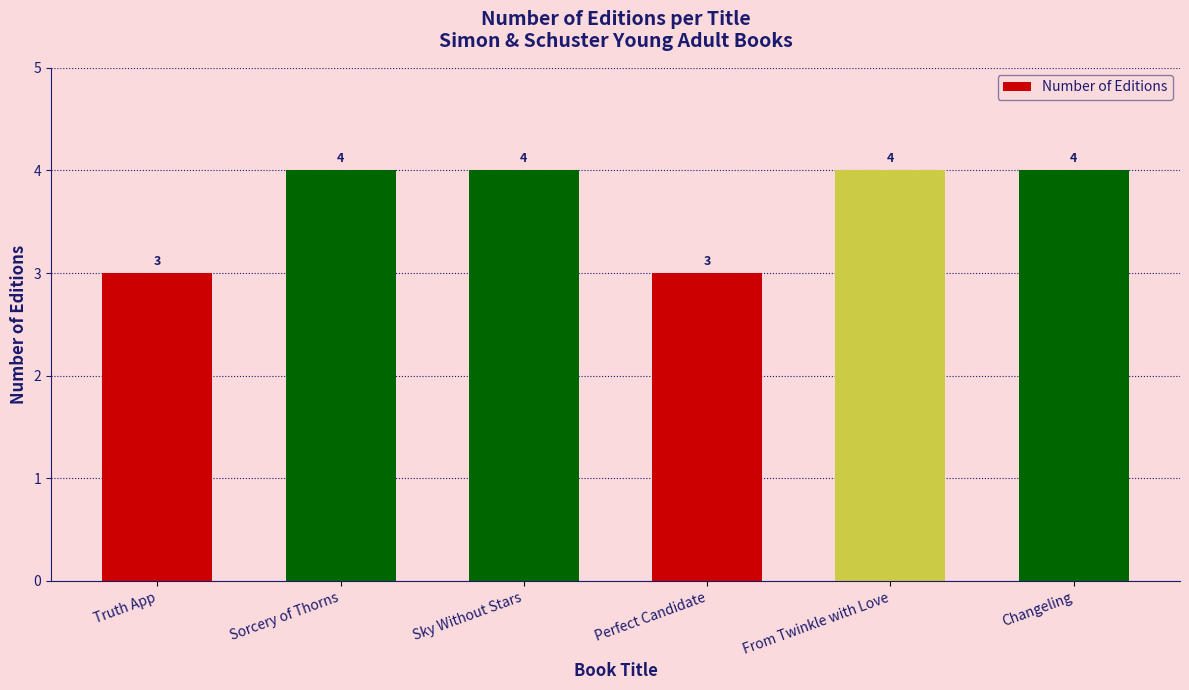

Which has a higher value, Truth App or From Twinkle with Love?

From Twinkle with Love